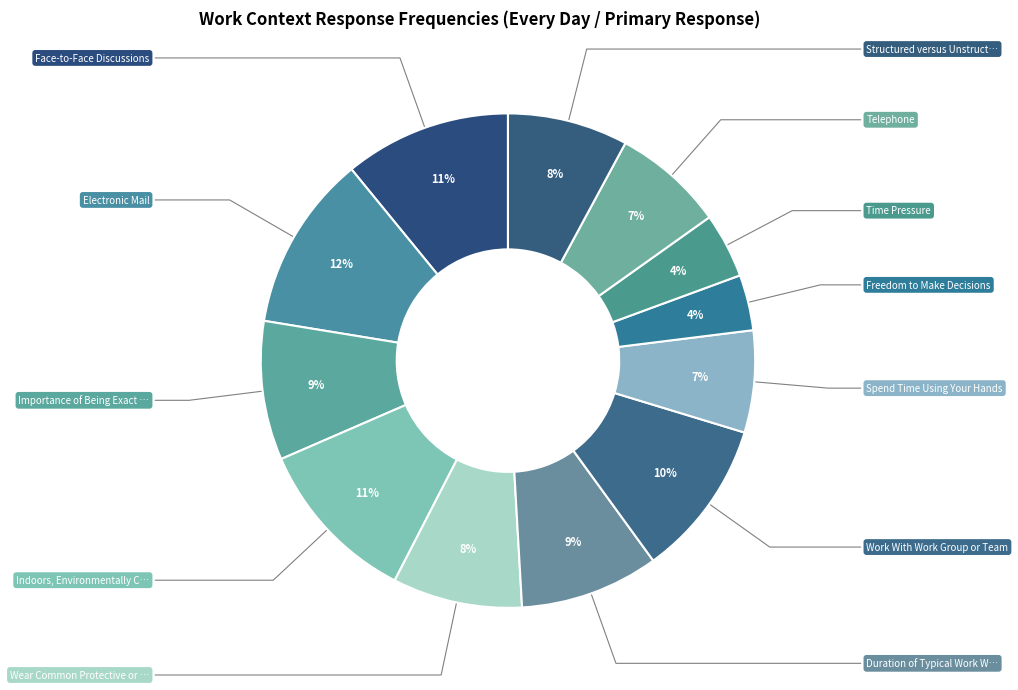

How many slices are in this pie chart?

12